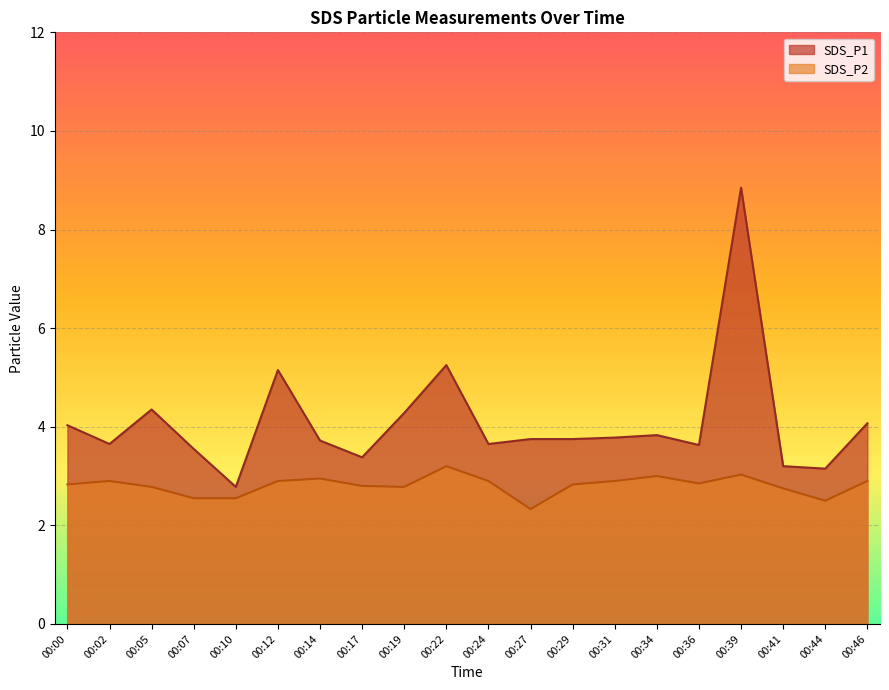

At which label does SDS_P1 reach its minimum?

00:10